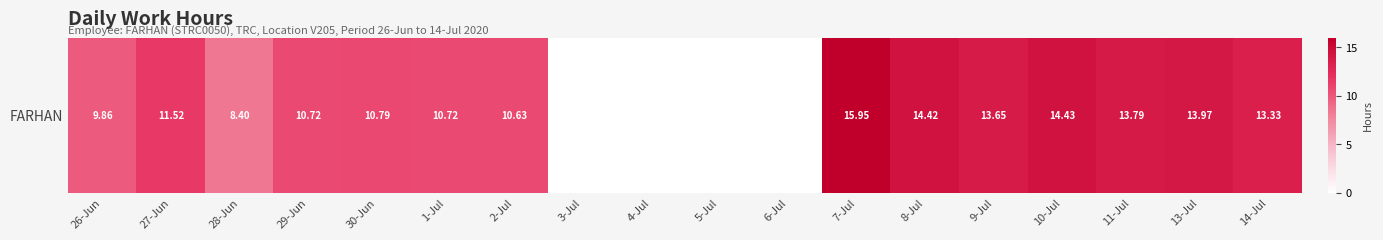

What is the average value?

9.6